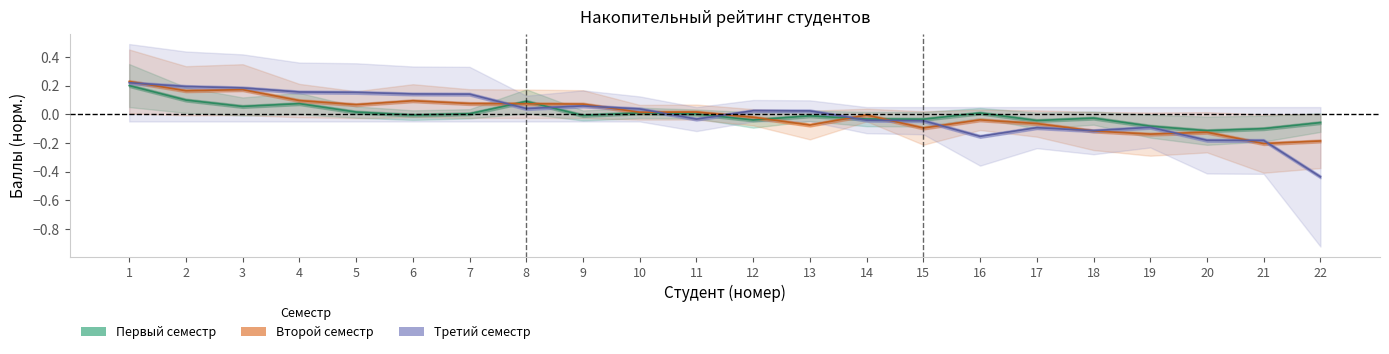

At 6, list the series in order from smallest to largest.

Первый семестр, Второй семестр, Третий семестр